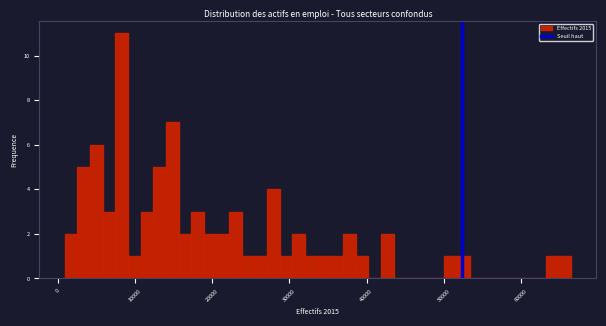

Read against the x-axis, roughly where is the centre of the tallest bar?

8000